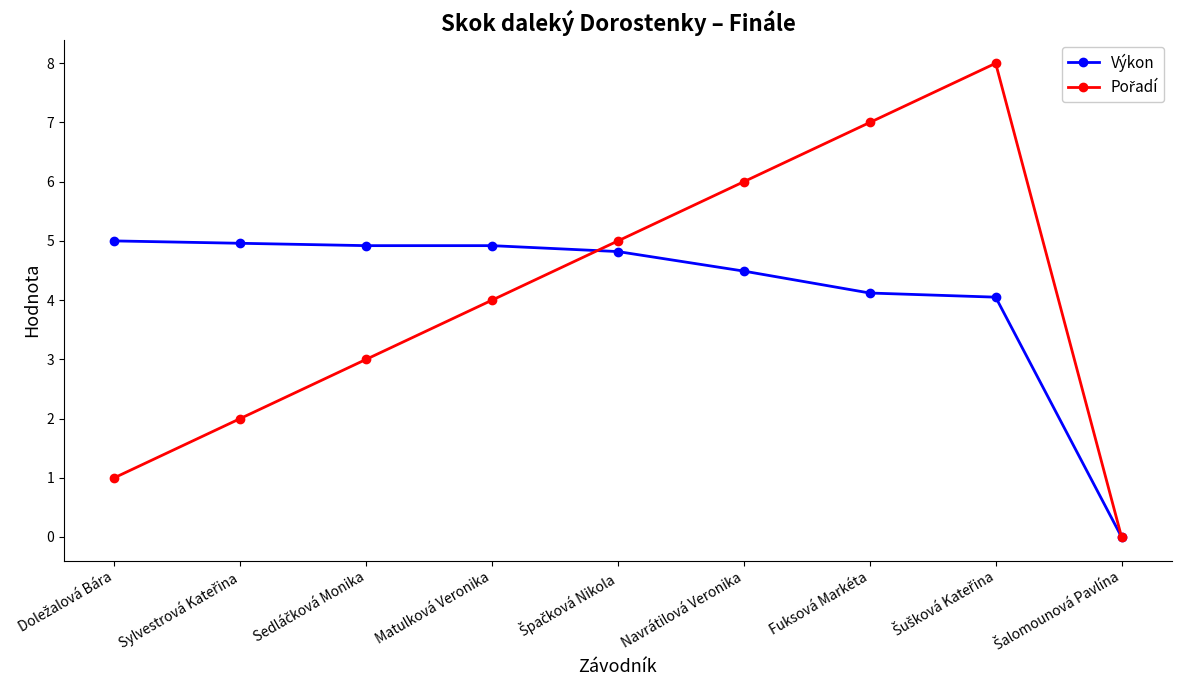

What is the total value across all series at Navrátilová Veronika?

10.5